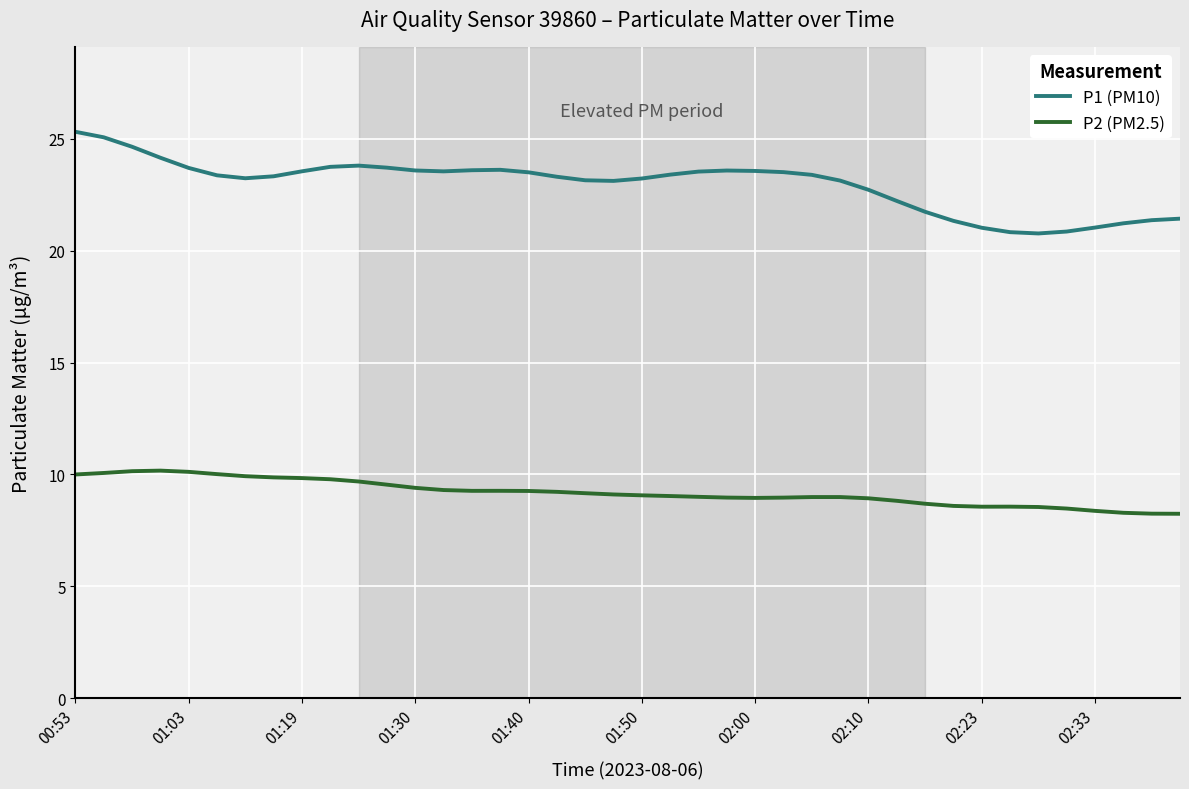

What are all the series names shown in the legend?

P1 (PM10), P2 (PM2.5)